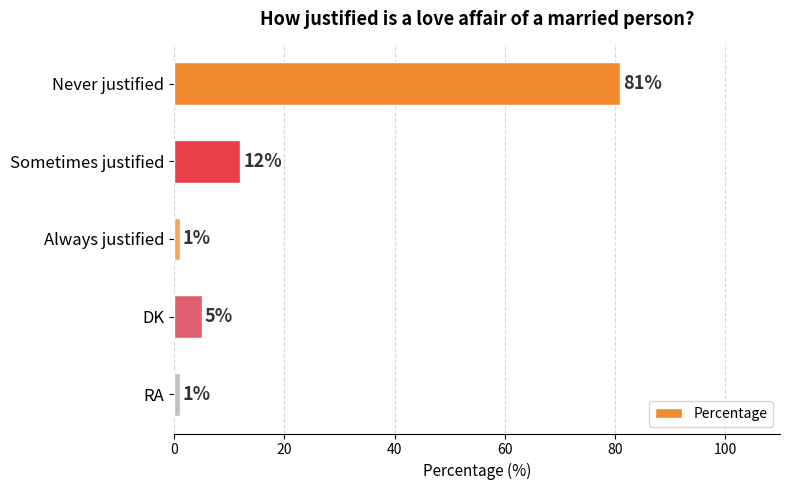

What is the greatest value displayed?

81